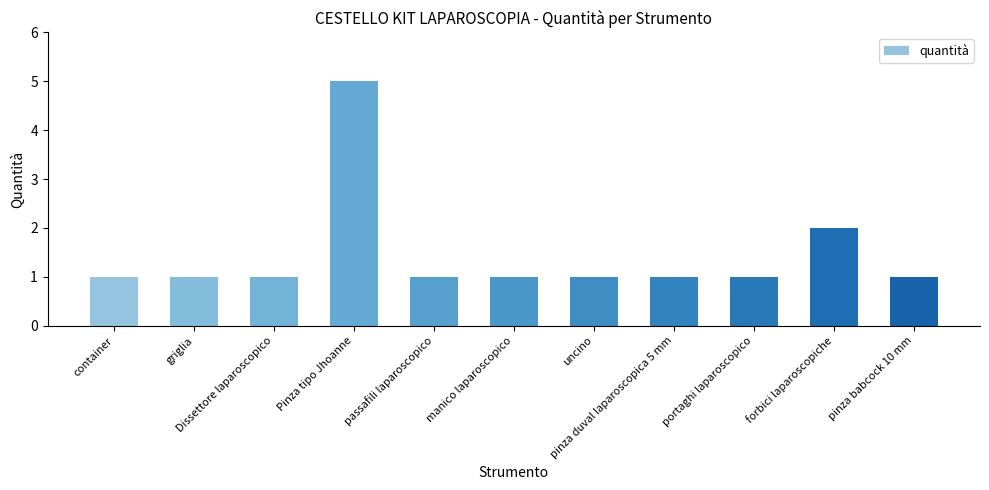

What is the sum of the values at forbici laparoscopiche and pinza babcock 10 mm?

3